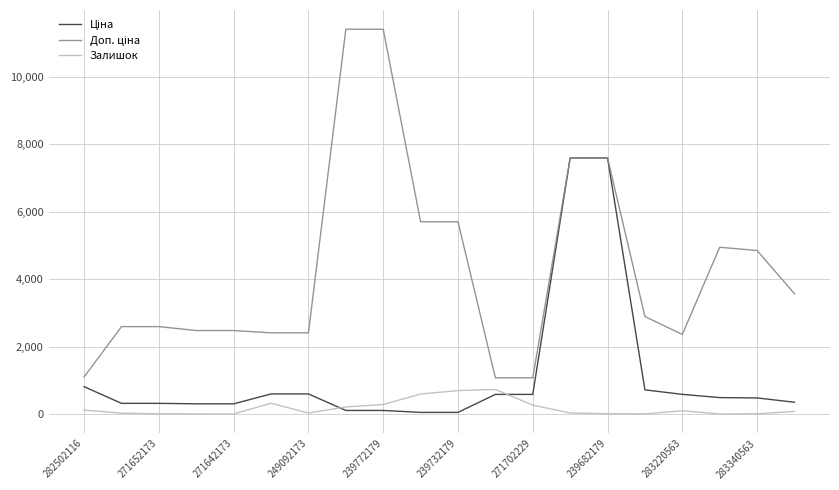

What is the highest value of the Доп. ціна series?

11410.0